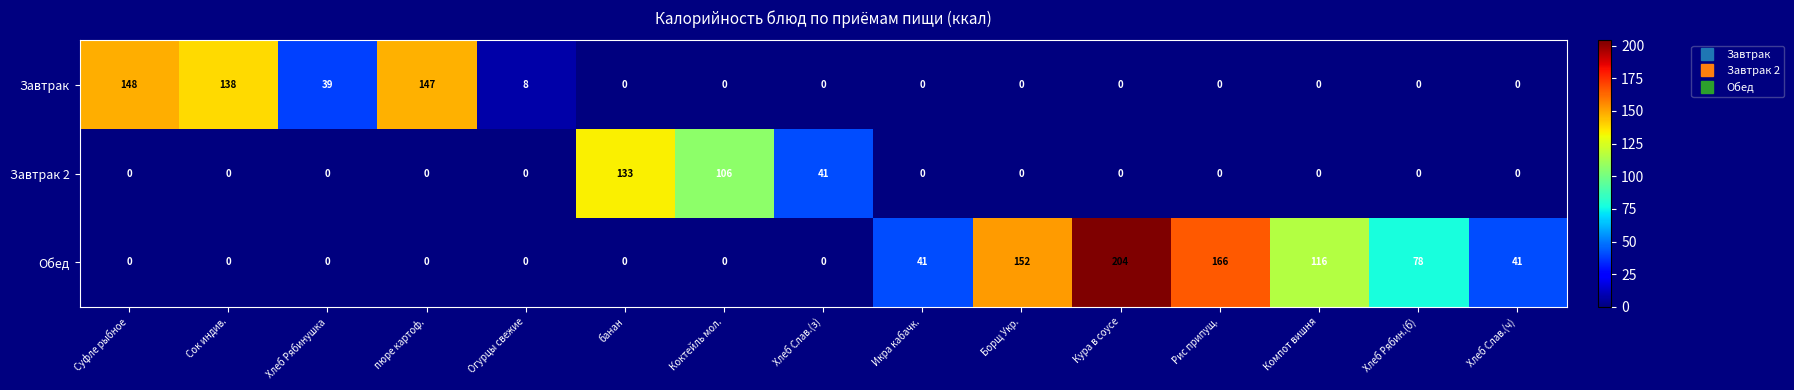

Which series has the largest range (max minus min)?

Обед